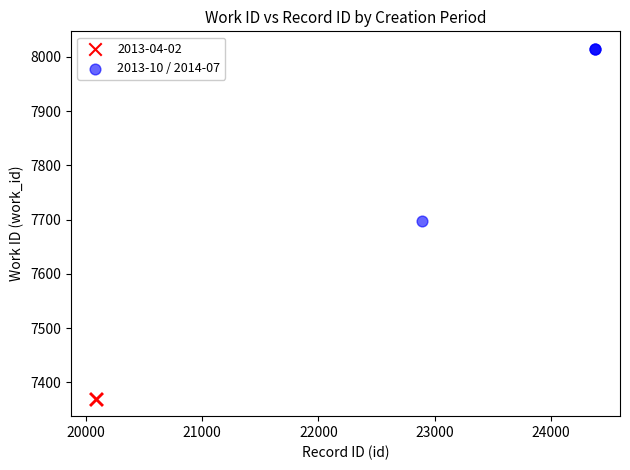

Which series reaches the minimum Y coordinate?

2013-04-02